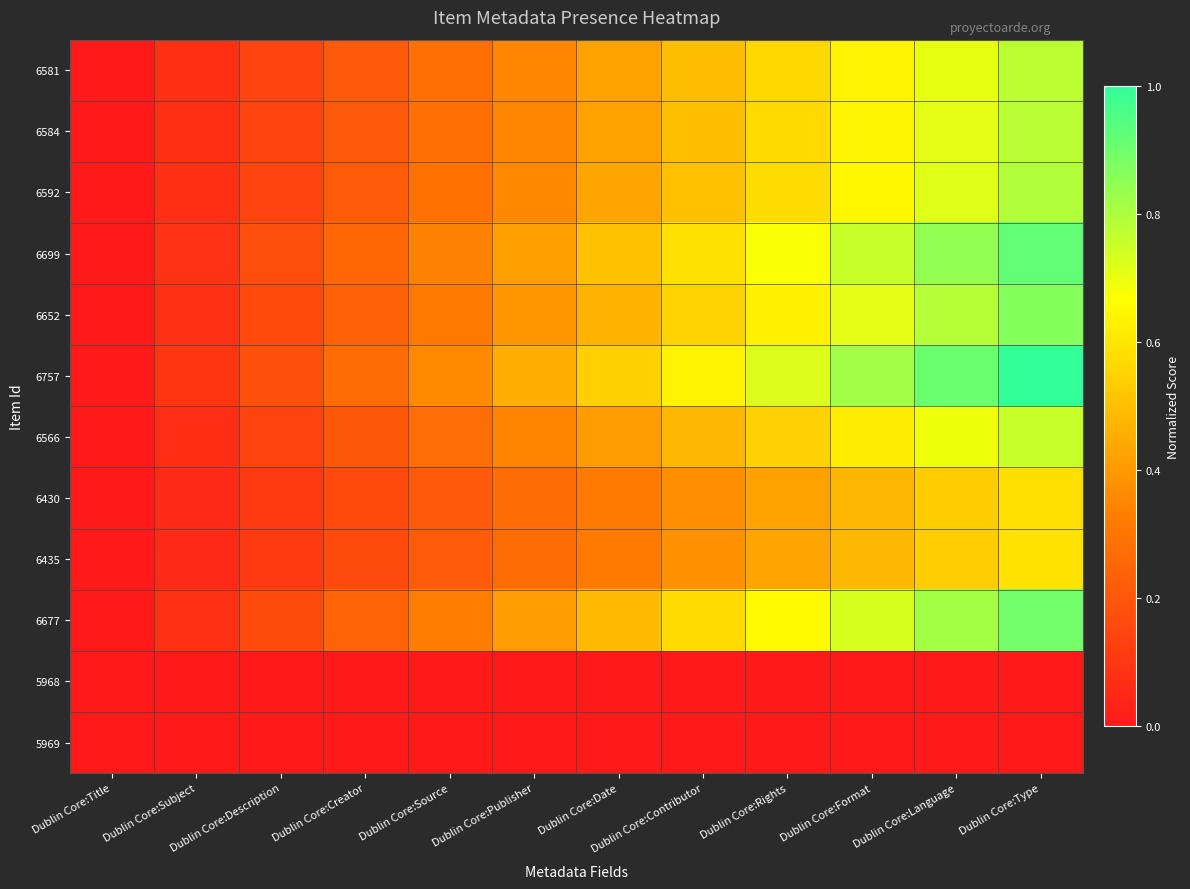

Rank the series at Dublin Core:Publisher from highest to lowest value.

6757, 6699, 6677, 6652, 6592, 6584, 6581, 6566, 6435, 6430, 5969, 5968